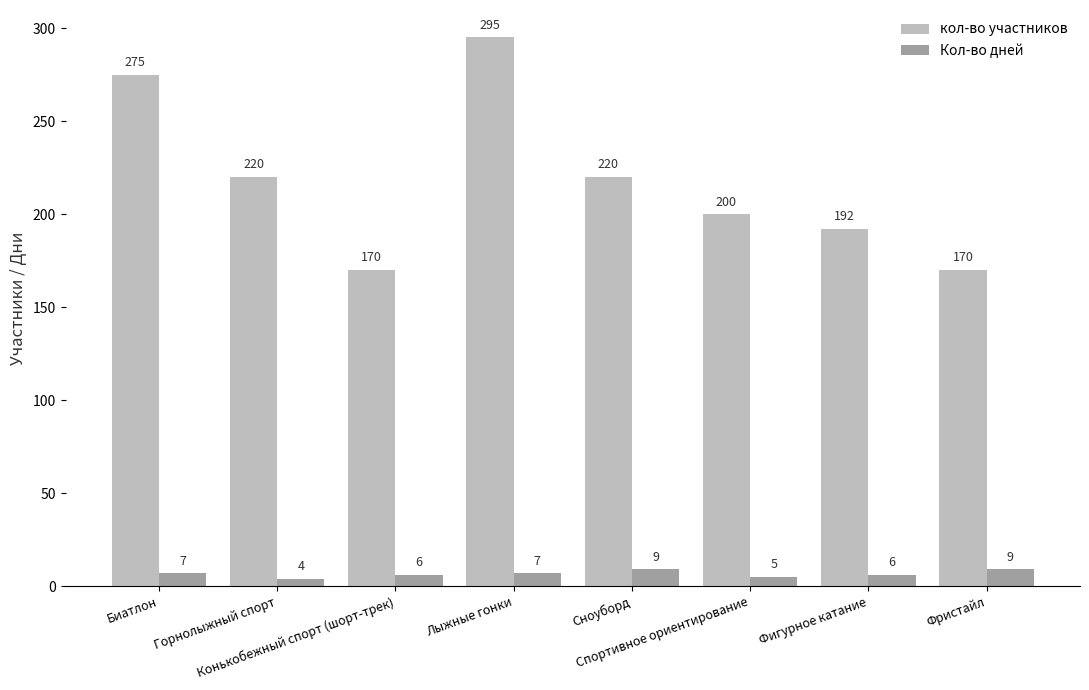

What is the smallest value displayed?

4